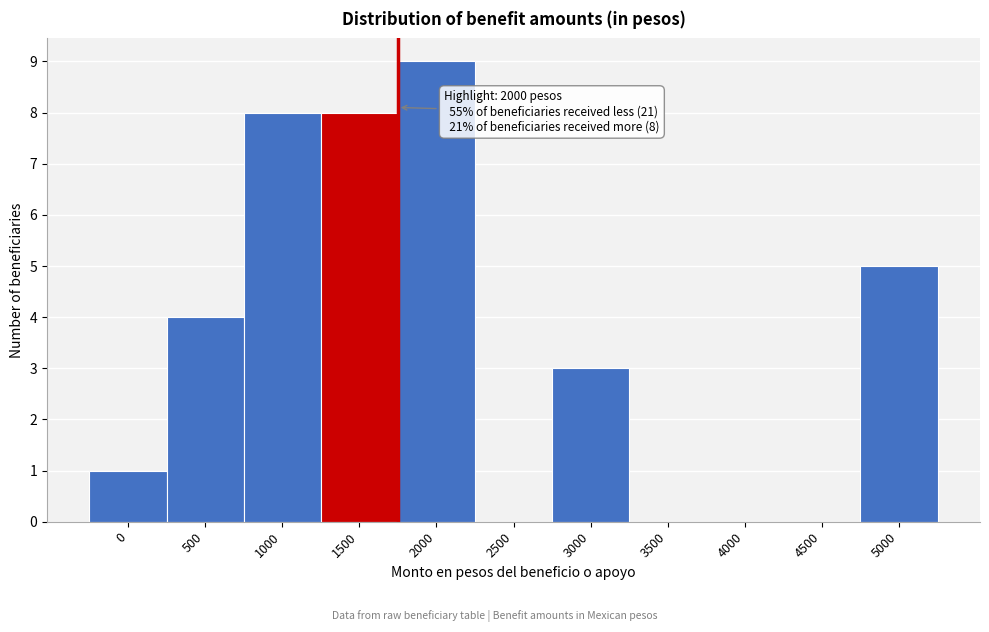

Reading left to right, list all the values displayed in this chart.

0=1	500=4	1000=8	1500=8	2000=9	2500=0	3000=3	3500=0	4000=0	4500=0	5000=5